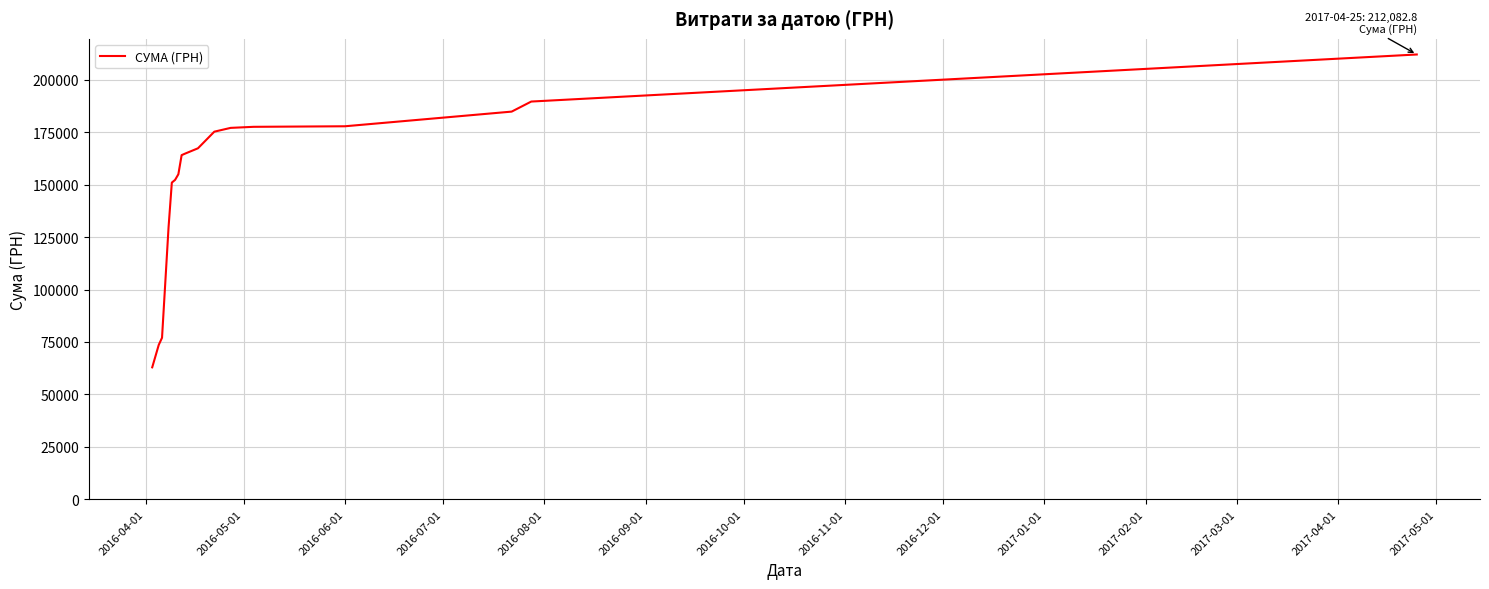

What is the minimum value shown in the chart?

62906.0